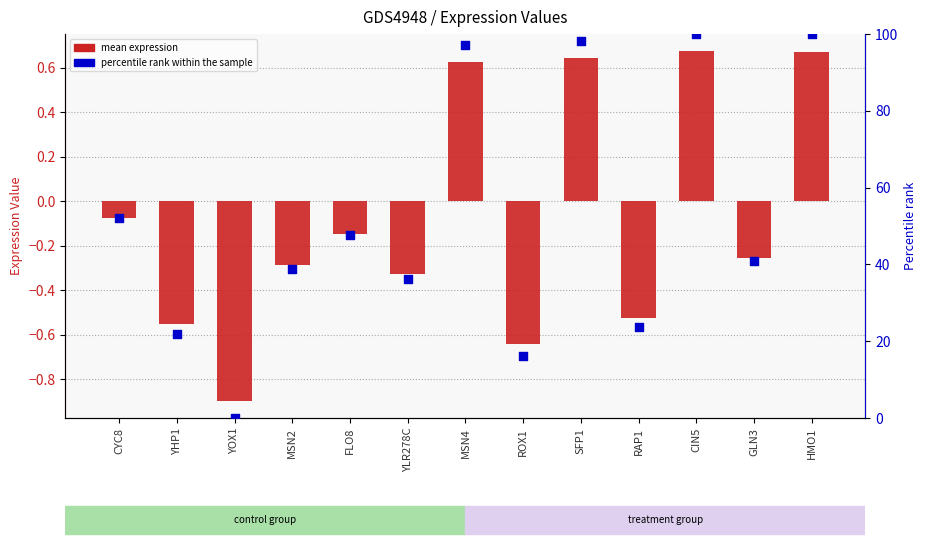

At how many categories does at least one series exceed 55?

4